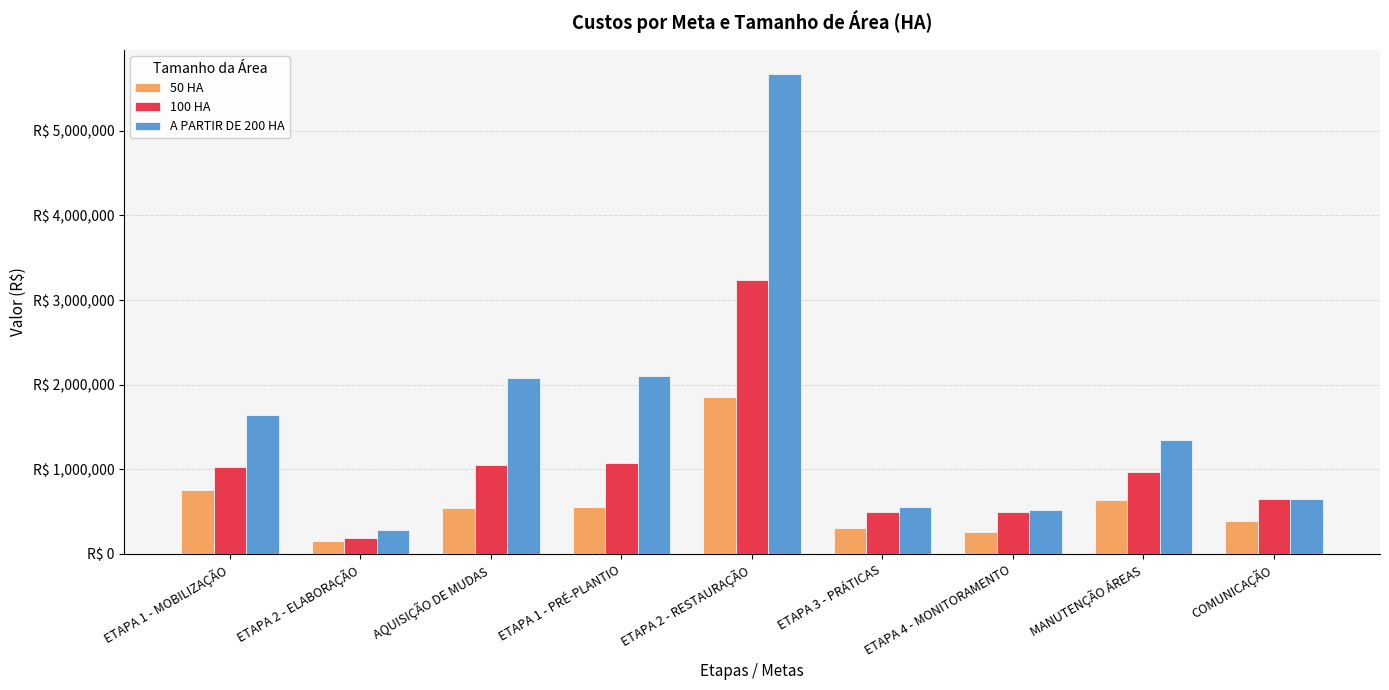

Are the bars horizontal?

No